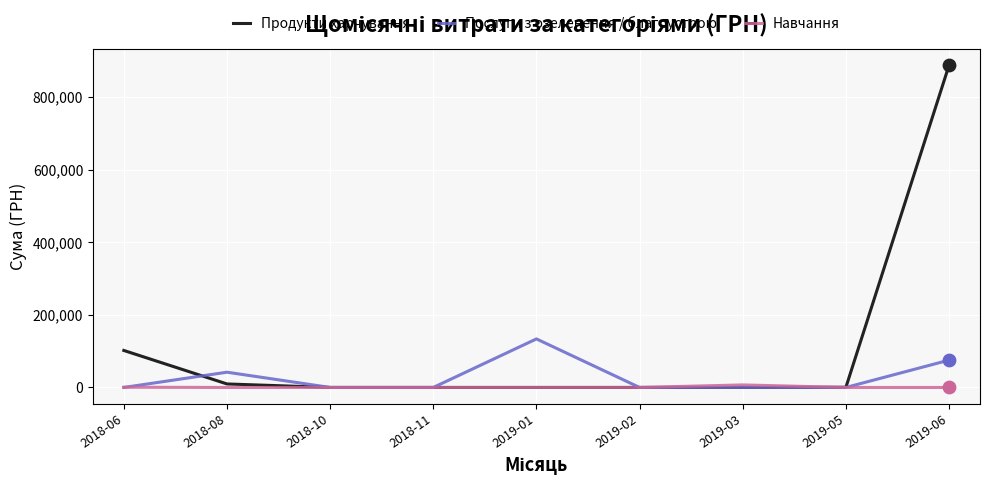

Which series has the largest range (max minus min)?

Продукти харчування